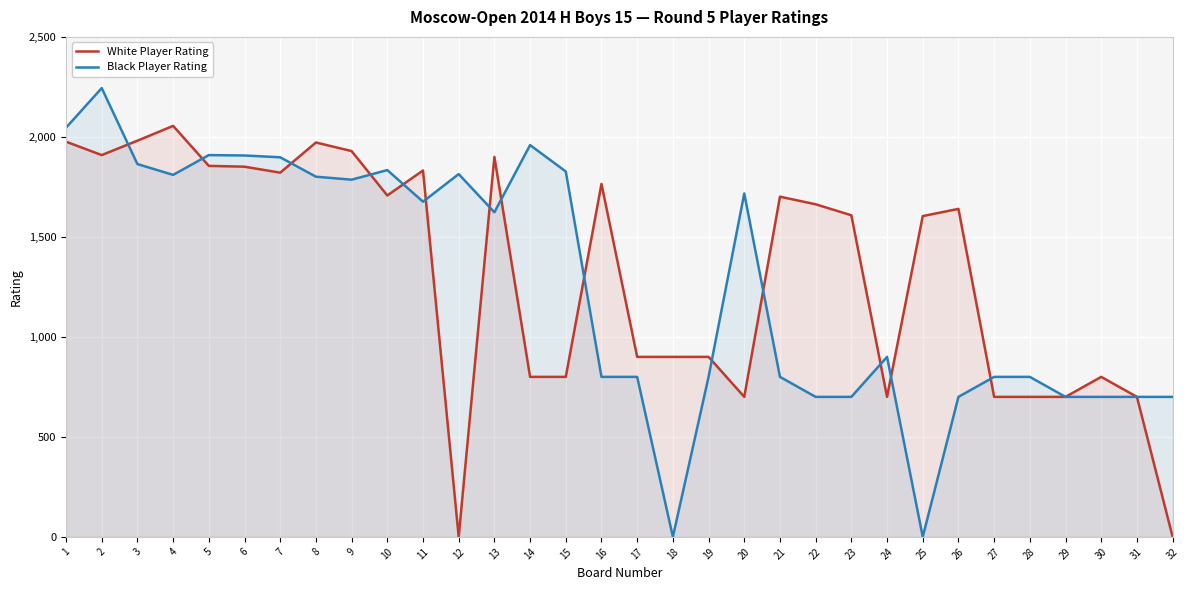

What is the difference between the second highest and second lowest values in the Black Player Rating series?

2046